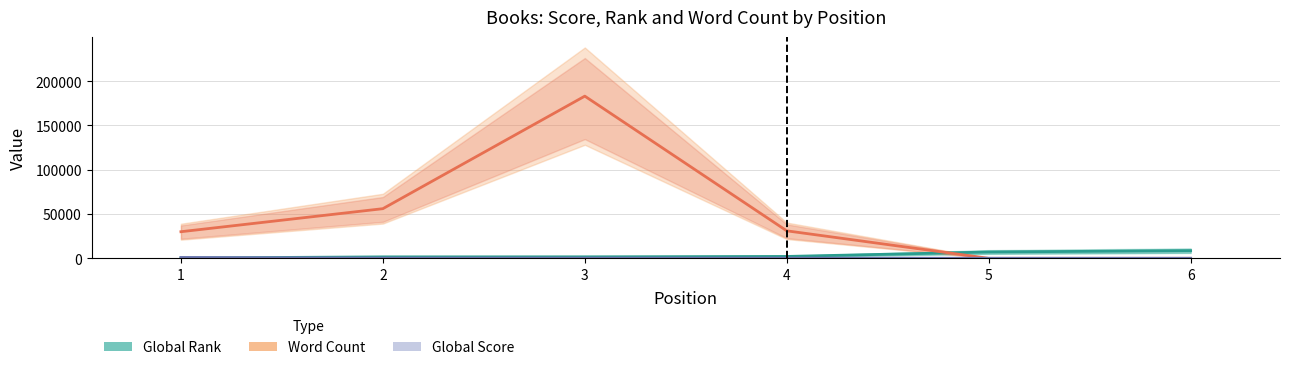

Reading left to right, extract all data points from this chart.

Global Rank: 338	1611	1669	2100	7116	8599
Word Count: 30000	56000	183000	31000	0	0
Global Score: 971	236	228	180	46	34